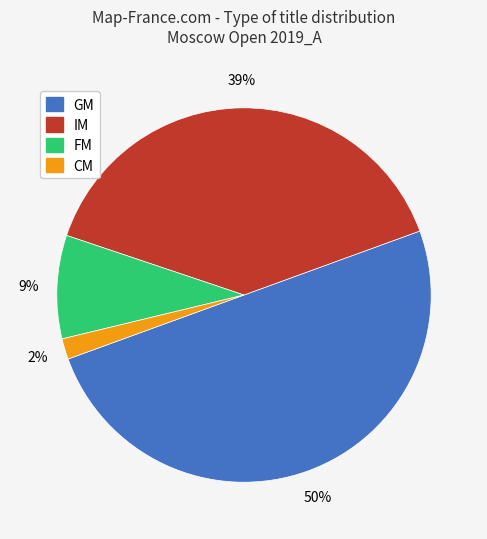

Combined, do FM and GM account for over 50%?

Yes